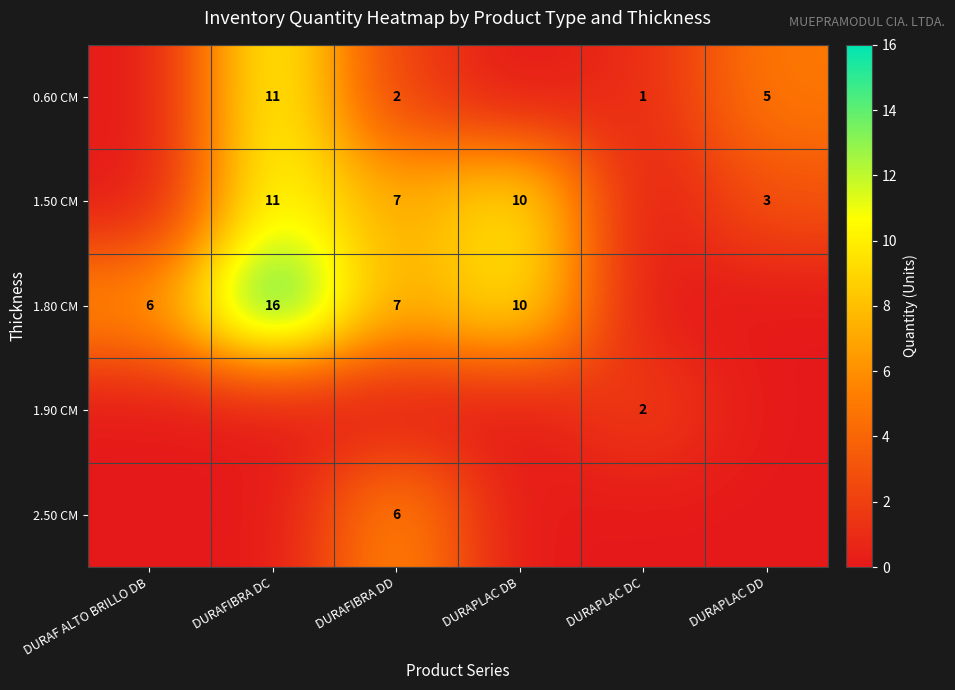

True or false: 1.80 CM has a value of 2 at DURAFIBRA DD.

False